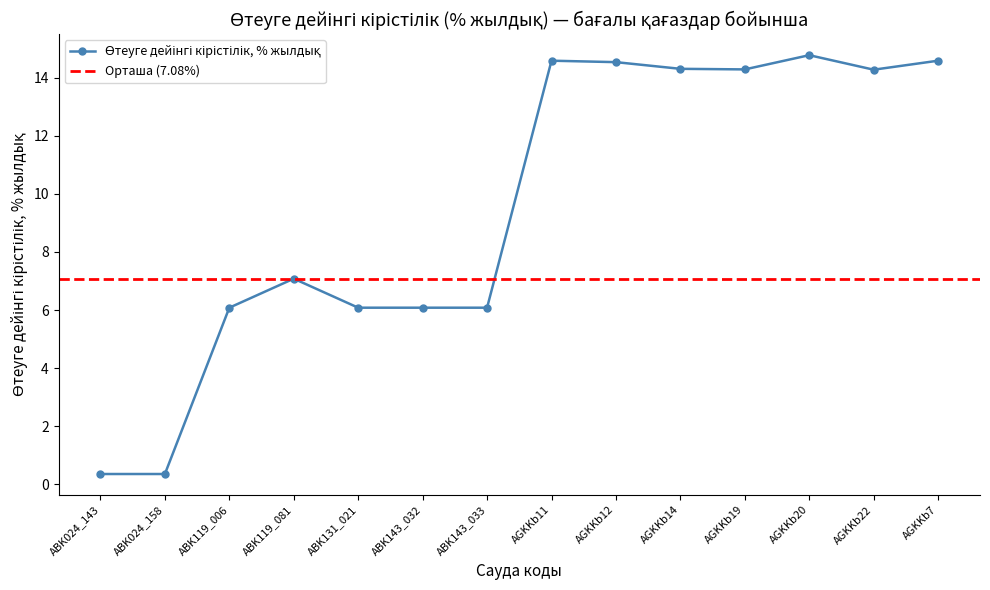

At which category does the data reach its first local valley?

AGKKb19